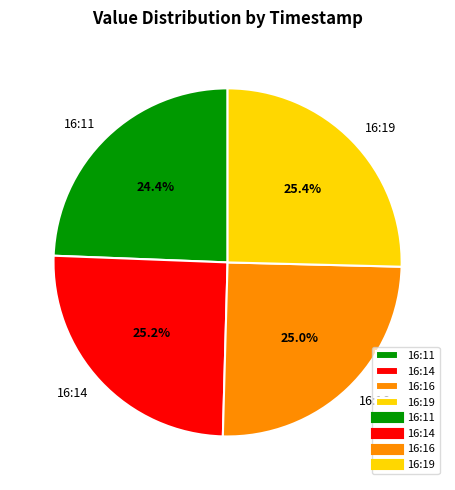

To the nearest percent, what is the average slice percentage?

25%